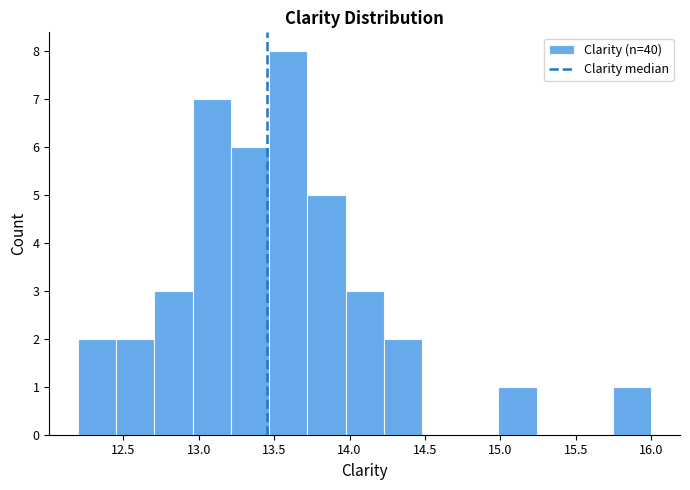

Over which range of the x-axis is the bar tallest?

13.45 to 13.70